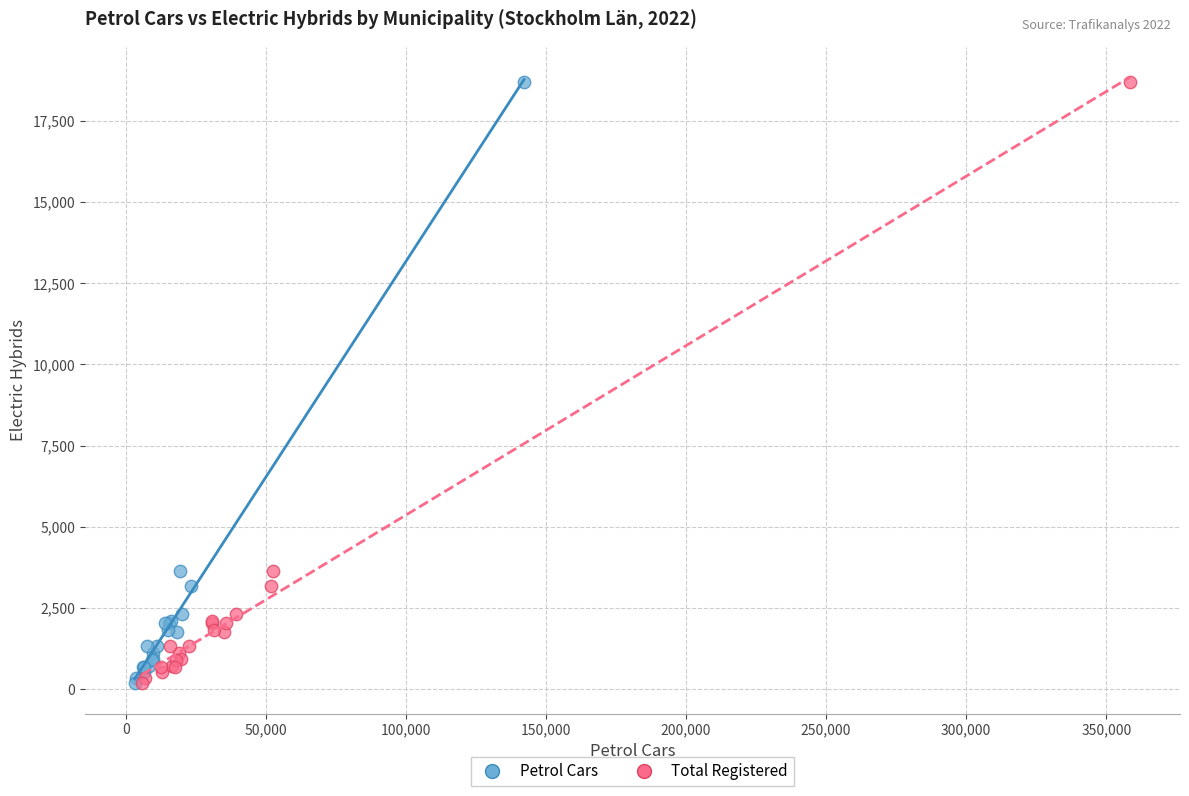

What are all the series names shown in the legend?

Petrol Cars, Total Registered